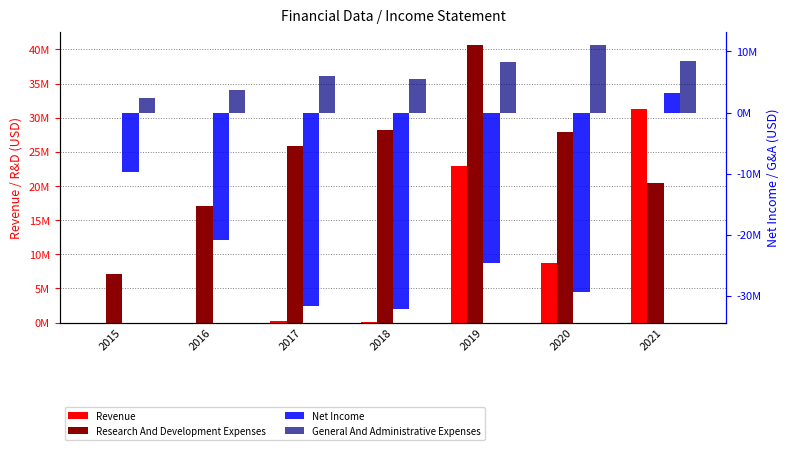

Reading left to right, list all the values displayed in this chart.

Revenue: 2015=0	2016=0	2017=174000	2018=129000	2019=22904000	2020=8771000	2021=31272000
Research And Development Expenses: 2015=7184000	2016=17023000	2017=25805000	2018=28146000	2019=40578000	2020=27913000	2021=20381000
Net Income: 2015=-9660000	2016=-20771000	2017=-31568000	2018=-32203000	2019=-24609000	2020=-29290000	2021=3221000
General And Administrative Expenses: 2015=2463000	2016=3733000	2017=6002000	2018=5504000	2019=8276000	2020=11091000	2021=8451000